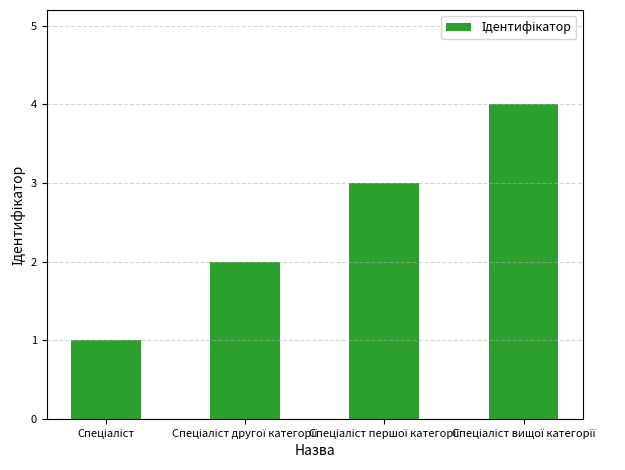

What is the difference between the maximum and minimum values?

3